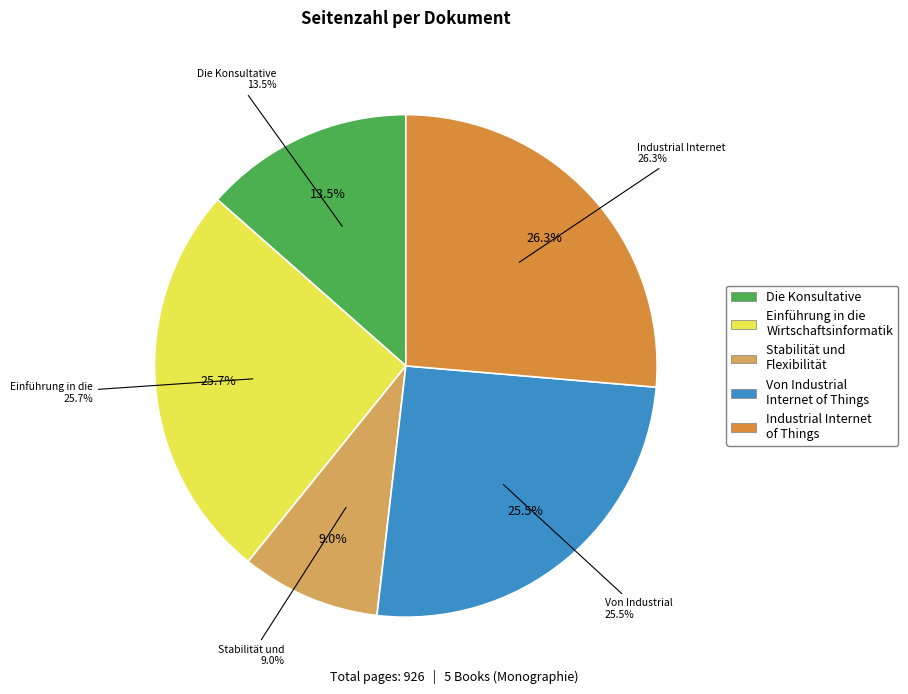

Which category has the biggest portion of the pie?

Industrial Internet of Things